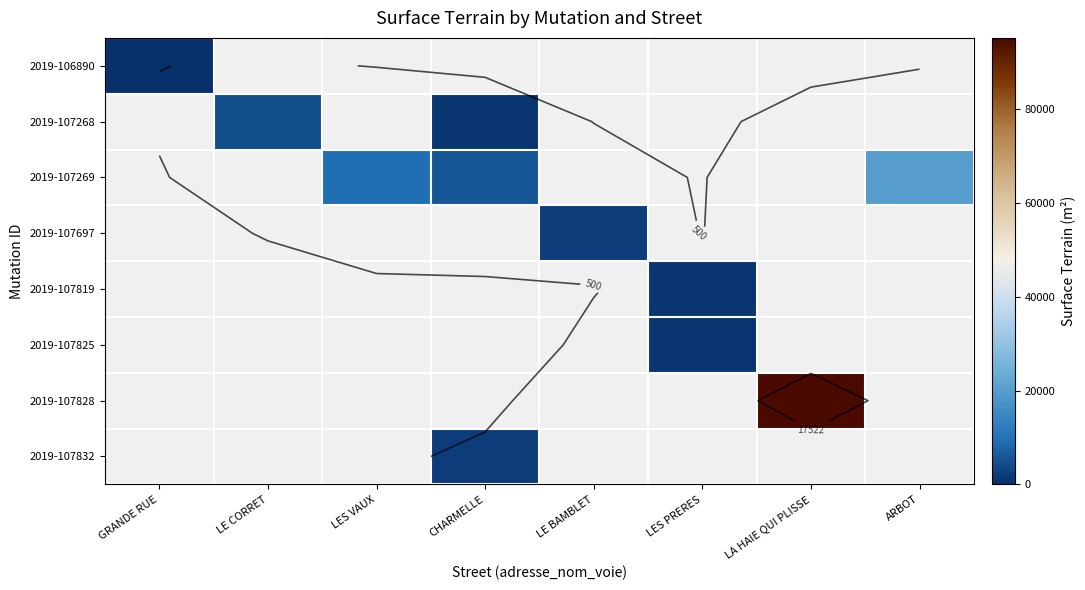

How many data points does each series have?

8